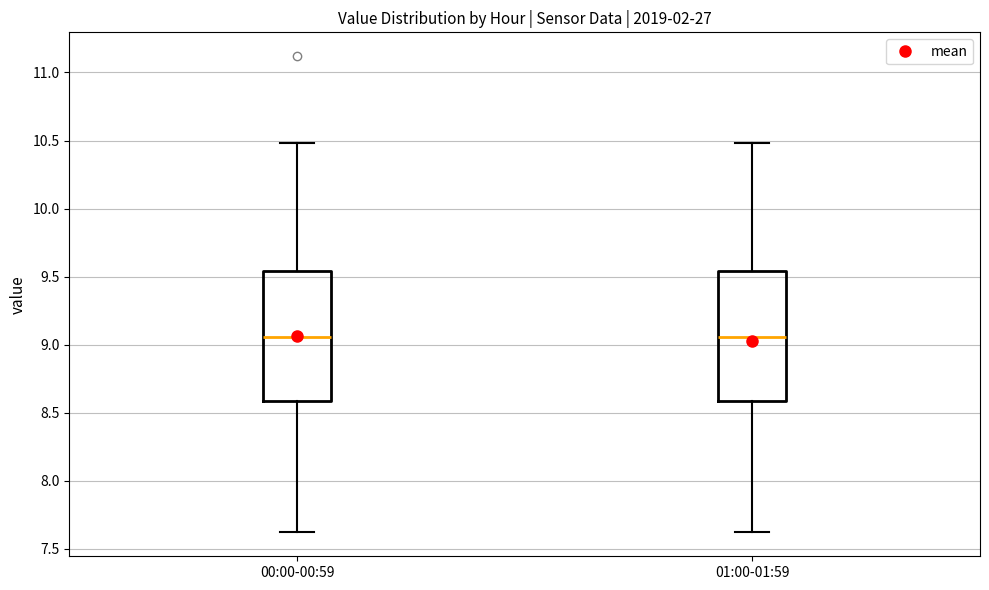

Where is the lower edge of the box for 01:00-01:59 on the y-axis? The values are not printed on the chart, so give them approximately, as read against the axis.

8.60